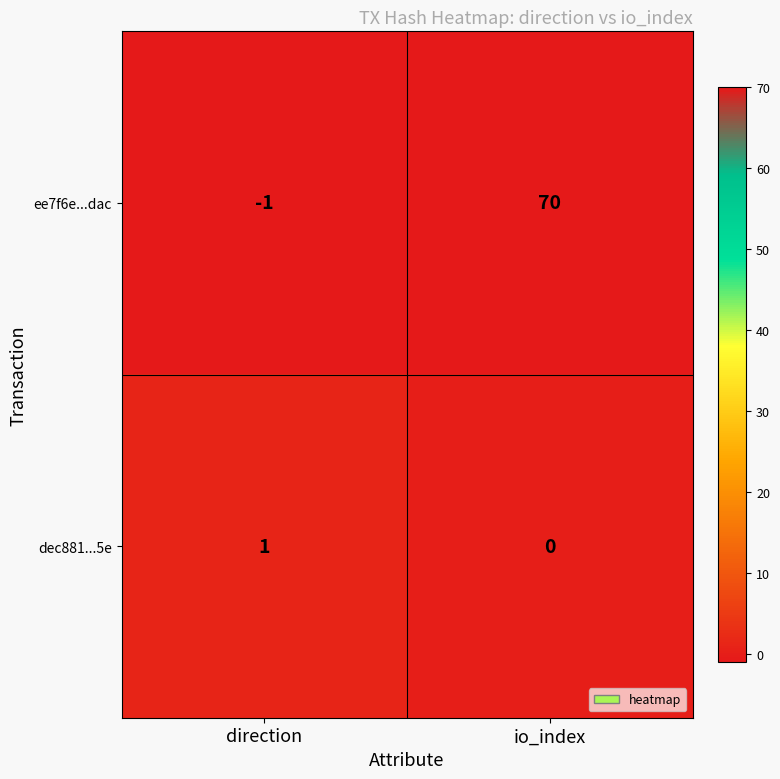

Reading left to right, transcribe all the data shown in this chart.

ee7f6e...dac: -1	70
dec881...5e: 1	0